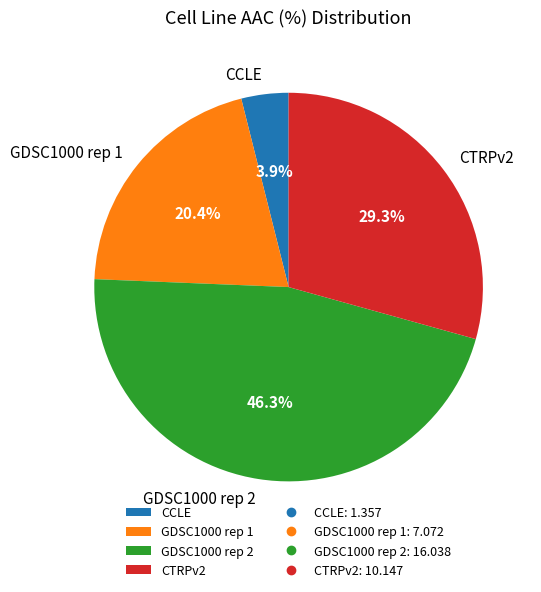

To the nearest percent, what percentage of the pie is CTRPv2?

29%